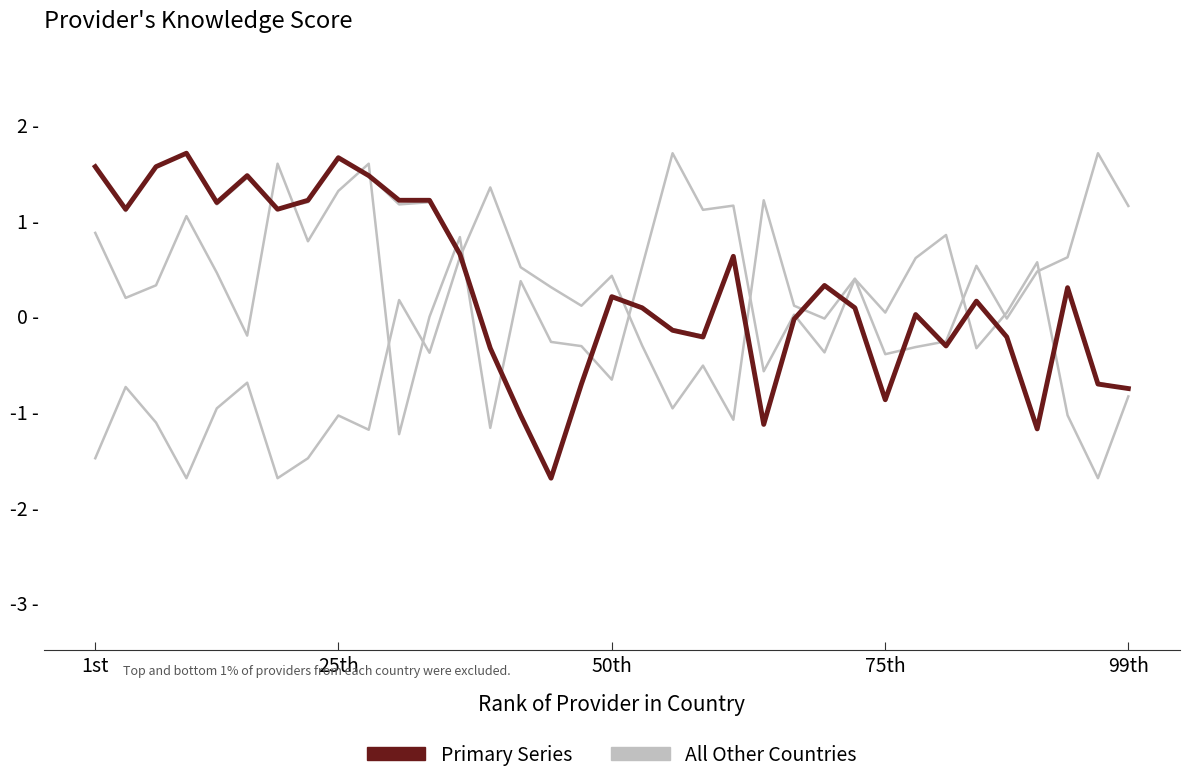

What is the approximate value of All Other Countries at 50th?

0.2